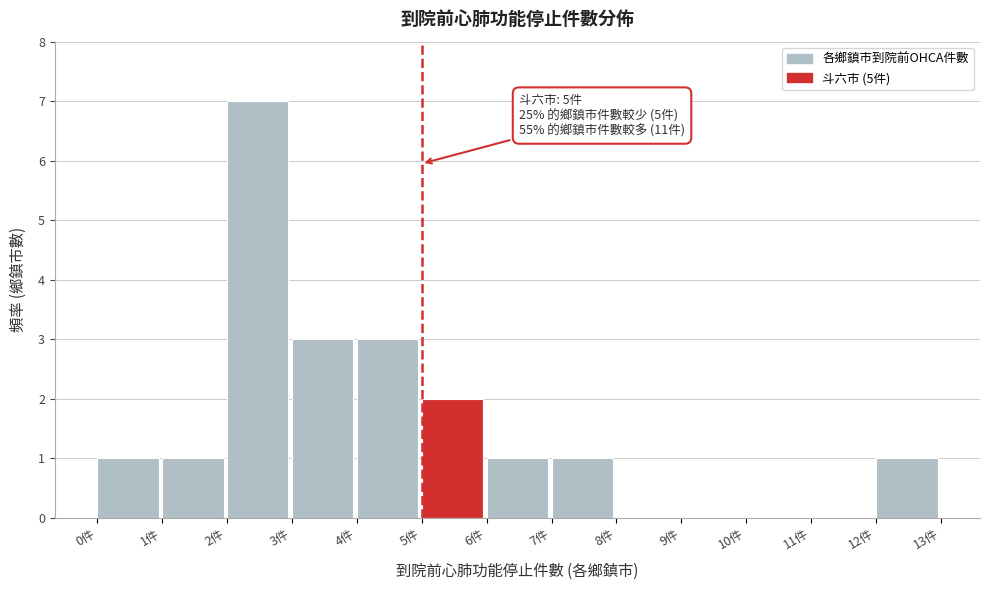

Which range on the x-axis has the tallest bar?

2 to 3